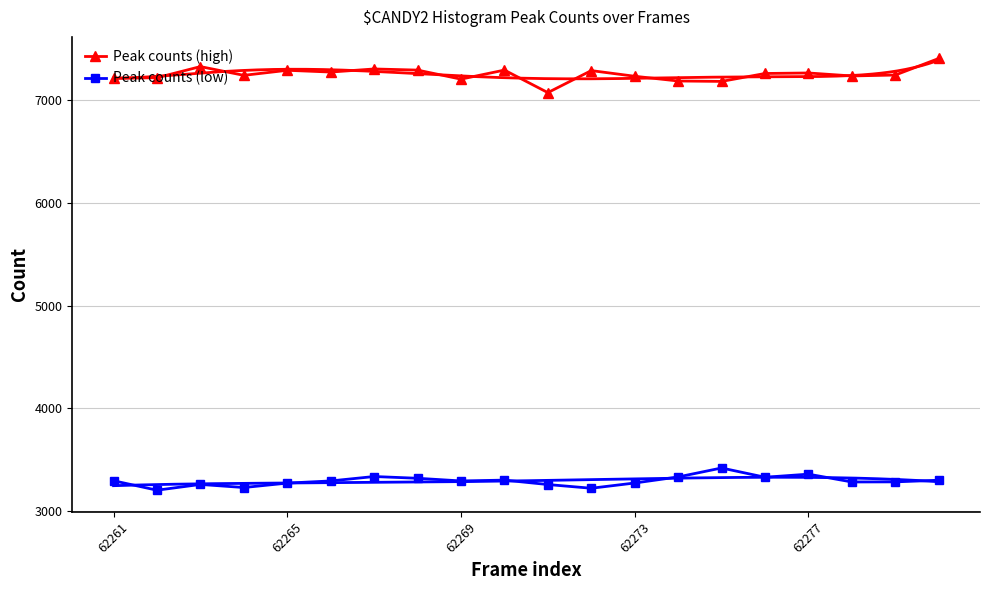

How many data points in Peak counts (low) are above 3295?

9